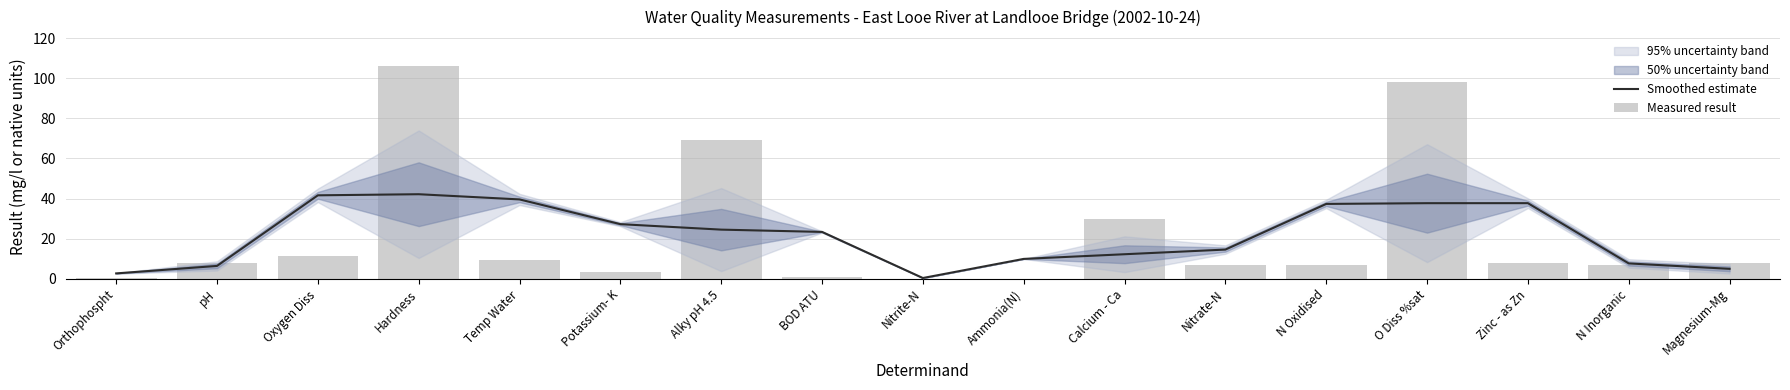

What is the difference between the Smoothed estimate values at O Diss %sat and Calcium - Ca?

25.5